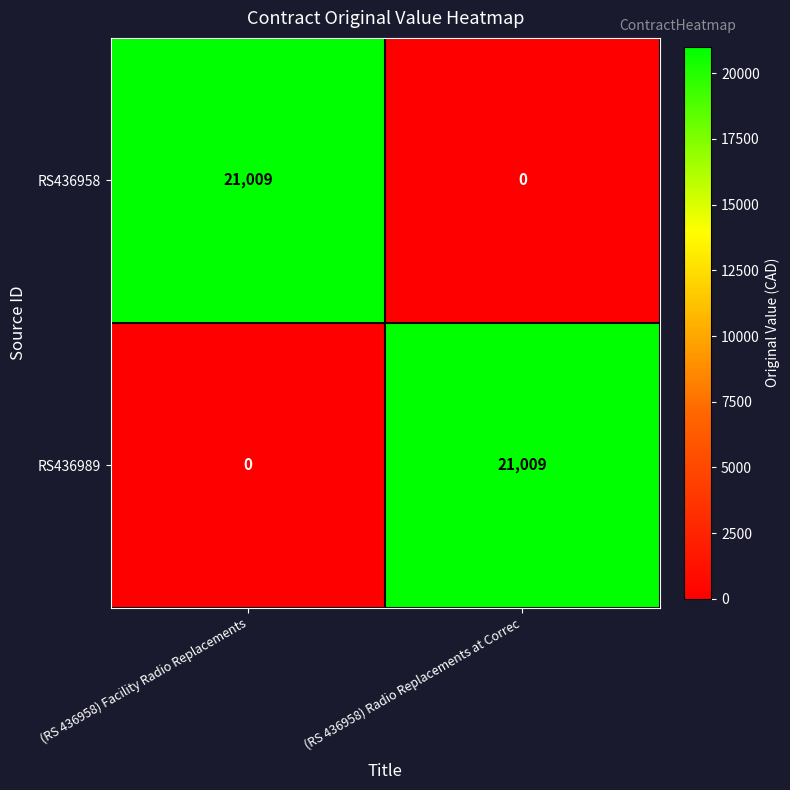

What value does the RS436958 series have at (RS 436958) Facility Radio Replacements, to the nearest 10?

21010